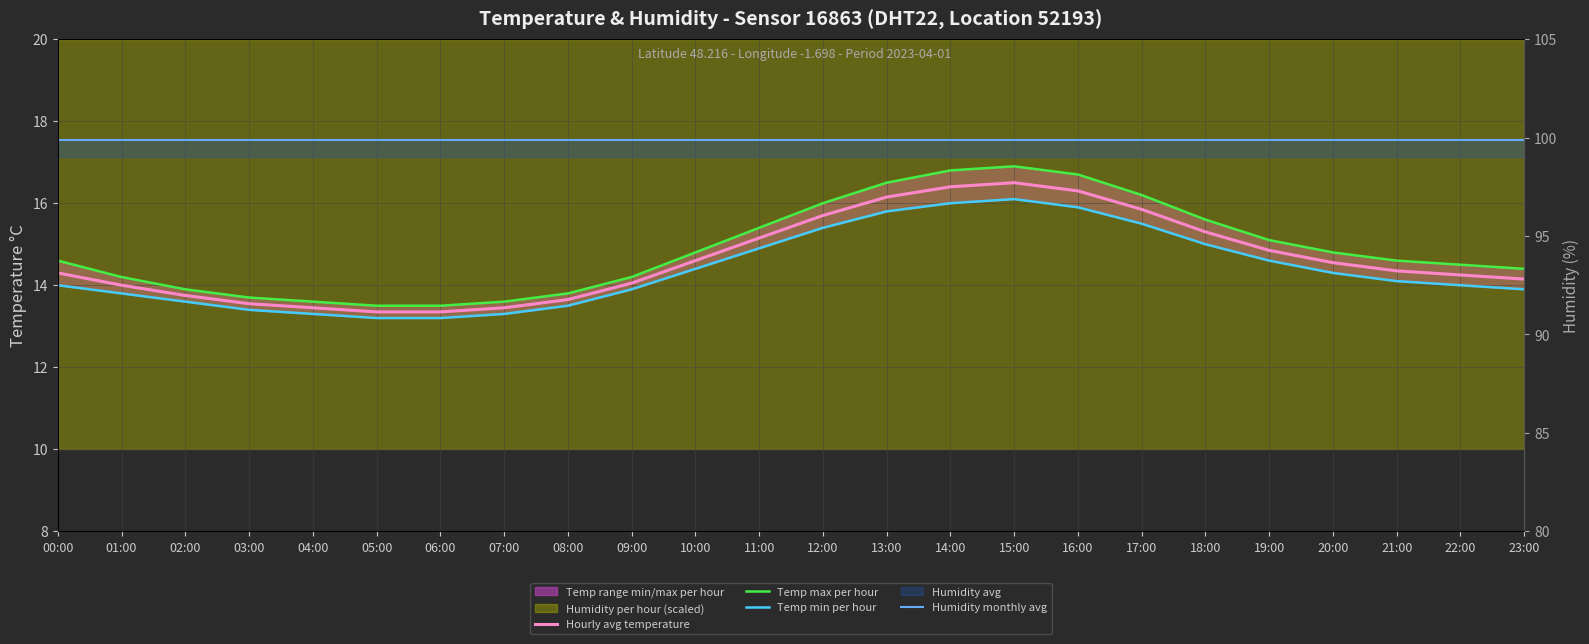

At which label does Temp max per hour first exceed 14?

00:00